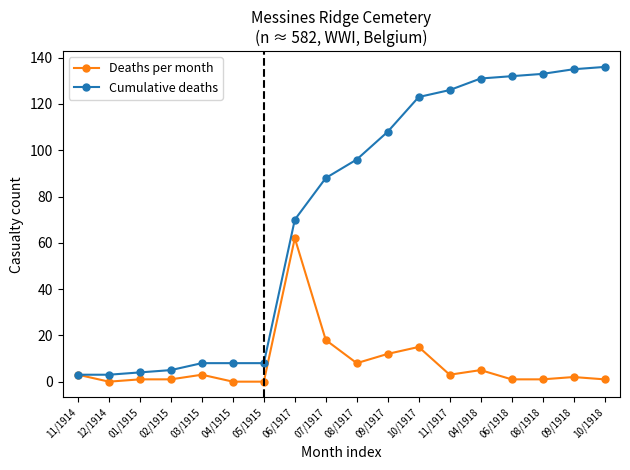

Which series has the largest total across all categories?

Cumulative deaths